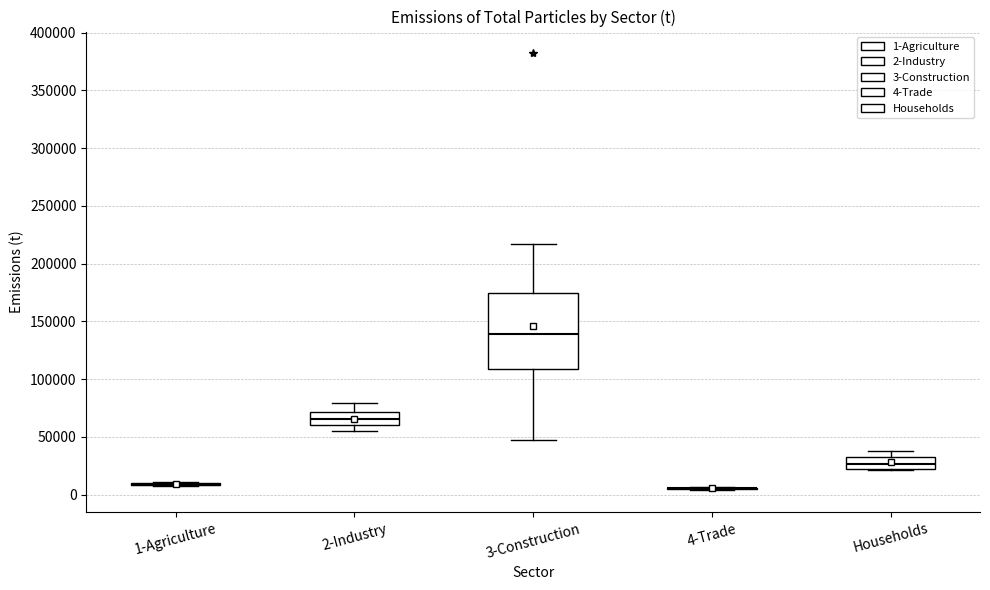

Reading left to right, transcribe this box plot: for each box, give where its median line is, the range the box spans, and where its two whiskers end, as read against the y-axis. The values are not printed on the chart, so give them approximately, as read against the axis.

1-Agriculture: box collapsed to a line at 10000, whiskers 10000 to 10000
2-Industry: median 65000, box 60000 to 70000, whiskers 55000 to 80000
3-Construction: median 140000, box 110000 to 175000, whiskers 50000 to 215000
4-Trade: box collapsed to a line at 5000, whiskers 5000 to 5000
Households: median 25000 (inside the box), box 25000 to 35000, whiskers 20000 to 40000